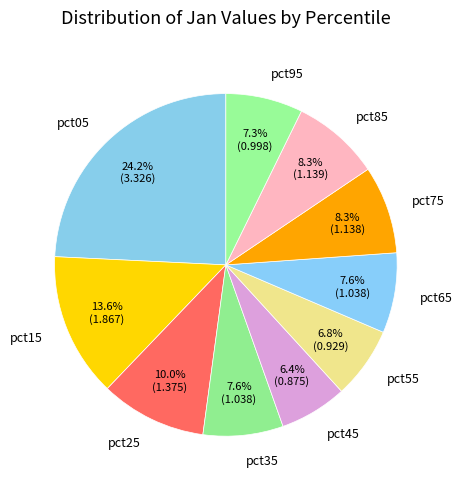

To the nearest percent, what is the combined percentage of pct55 and pct95?

14%